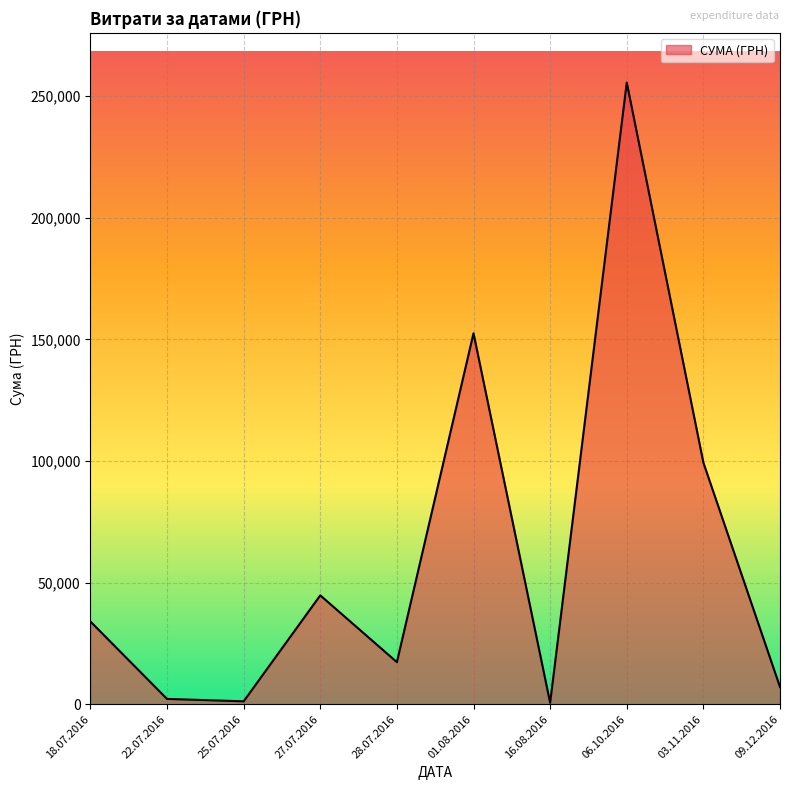

Between 28.07.2016 and 09.12.2016, which is larger?

28.07.2016